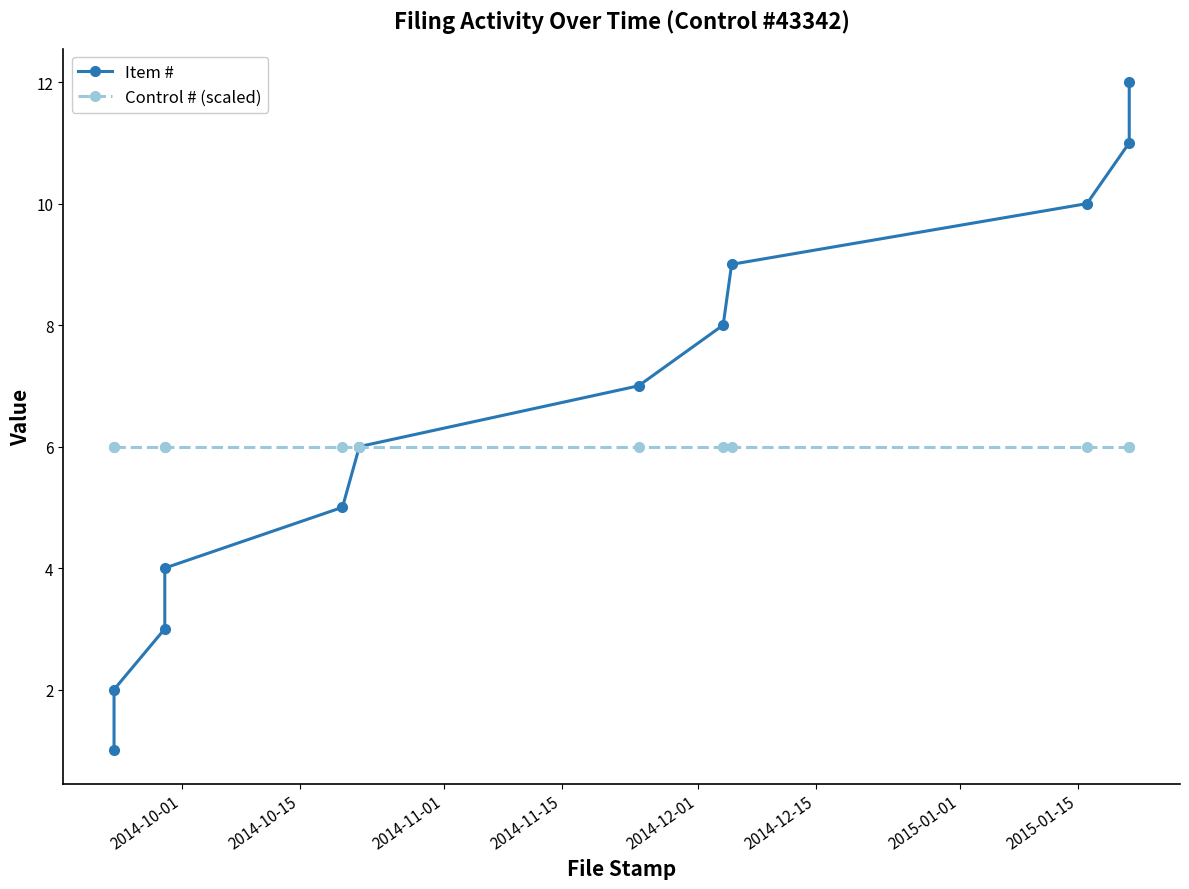

What is the value of the Item # point at the 11th from the left?

11